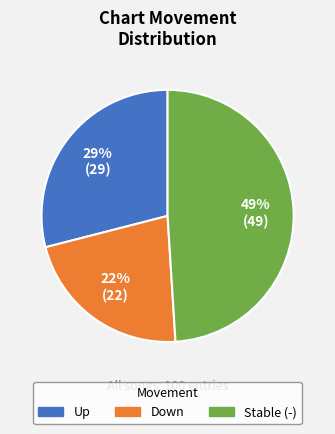

Is there a majority slice in this chart?

No